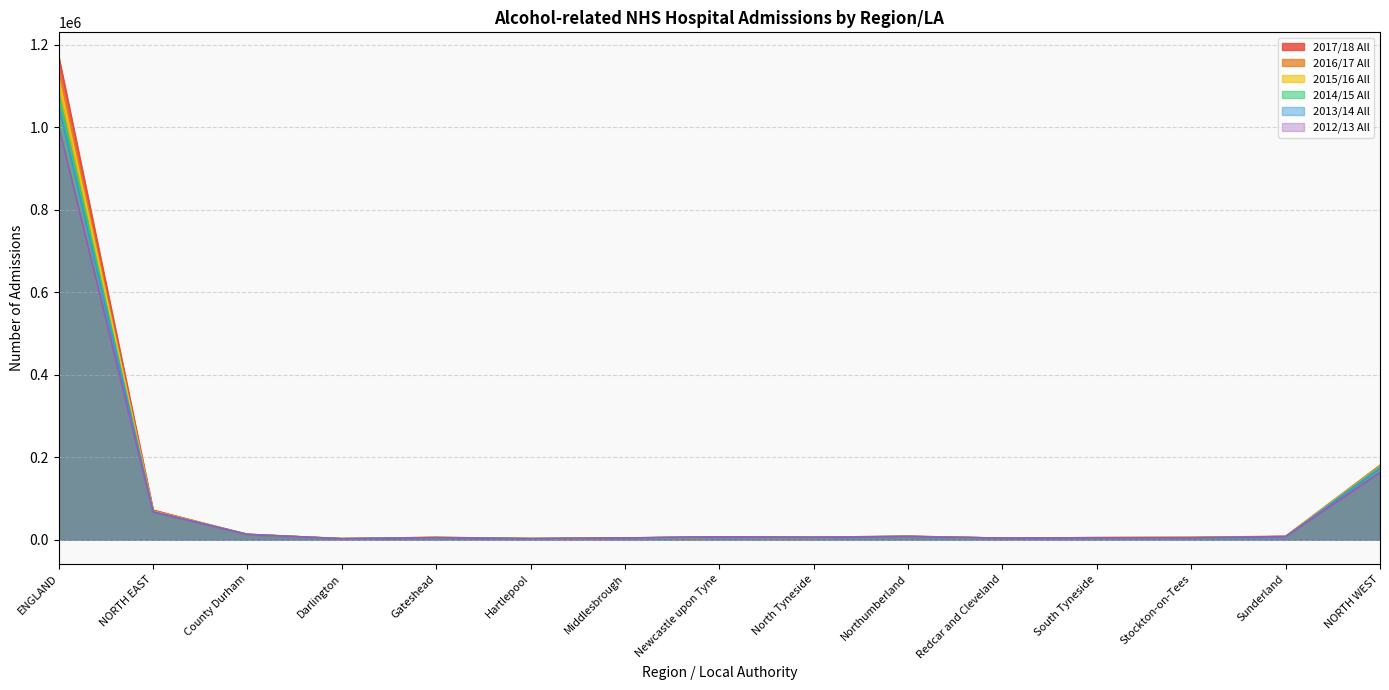

At how many categories does at least one series exceed 694935?

1